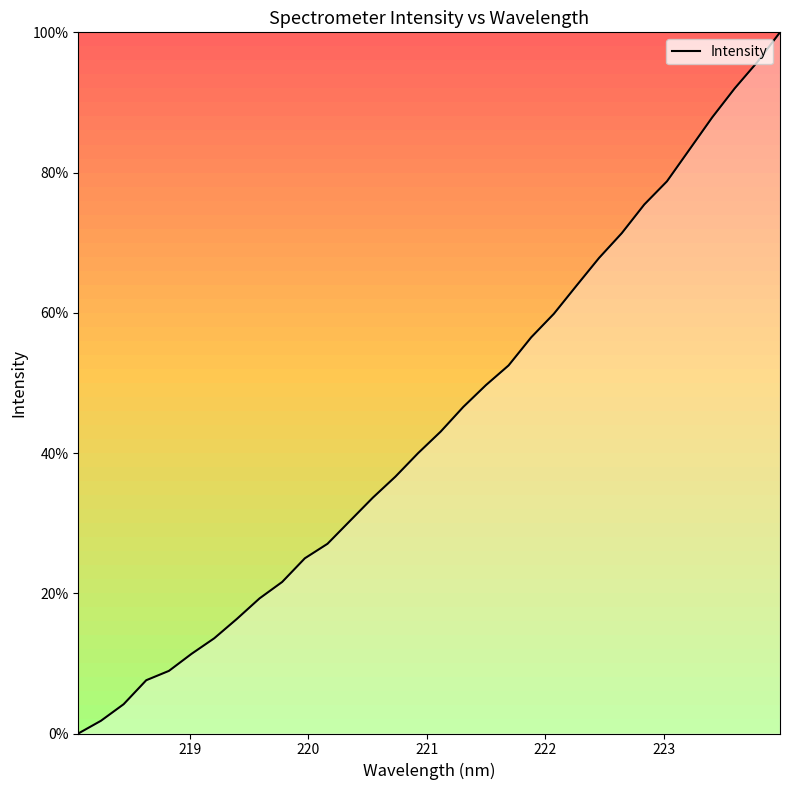

What is the difference between the maximum and minimum values?

100.0